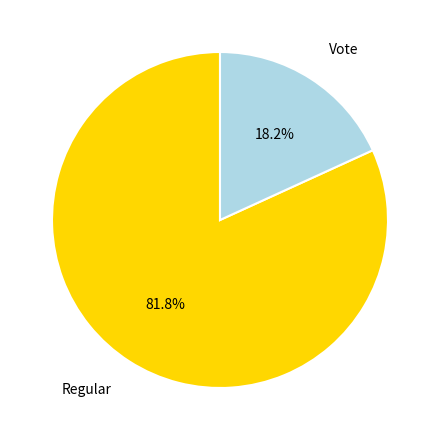

To the nearest percent, what portion does Vote represent?

18%